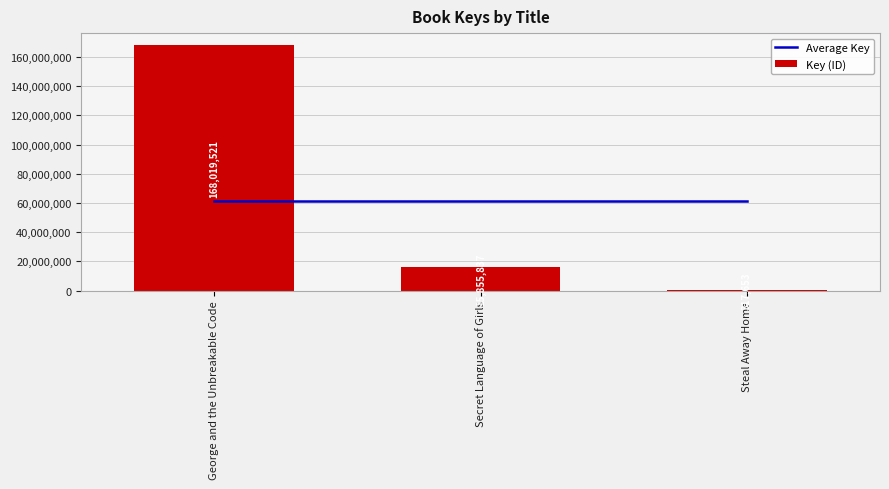

At which category is the sum across all series the highest?

George and the Unbreakable Code